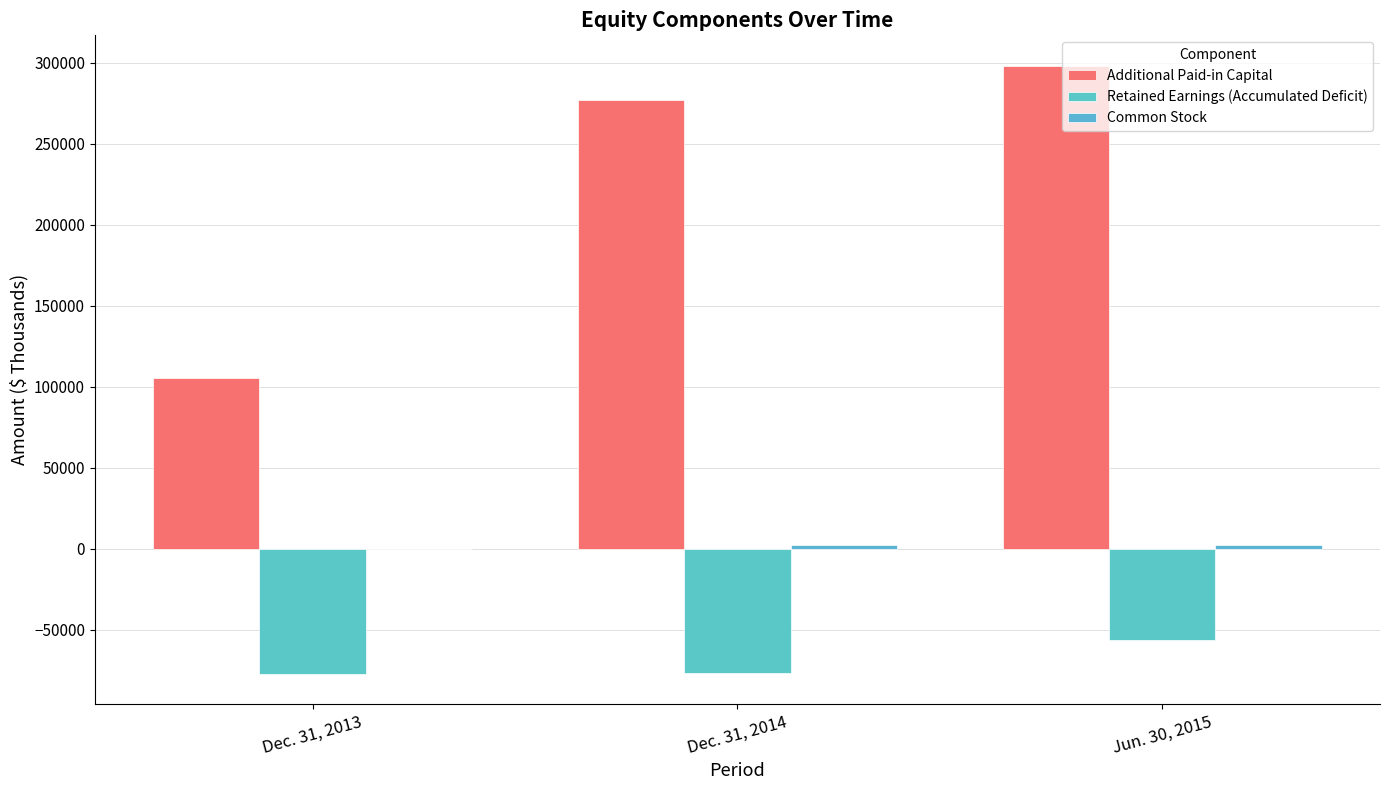

Which has a higher value, Dec. 31, 2013 or Dec. 31, 2014?

Dec. 31, 2014